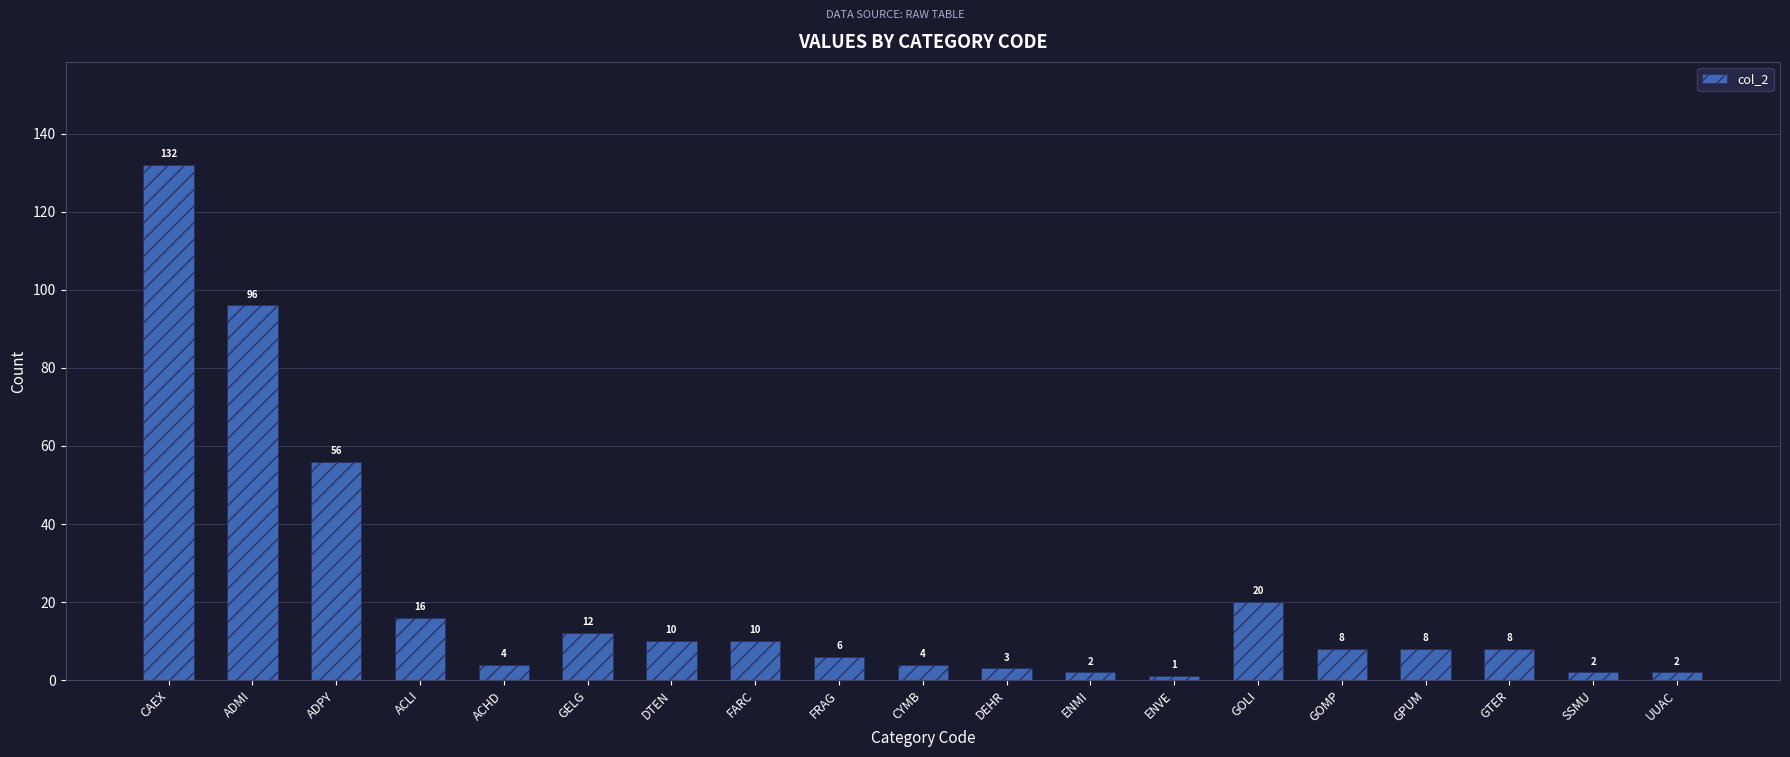

Where does the data first go above 8?

CAEX